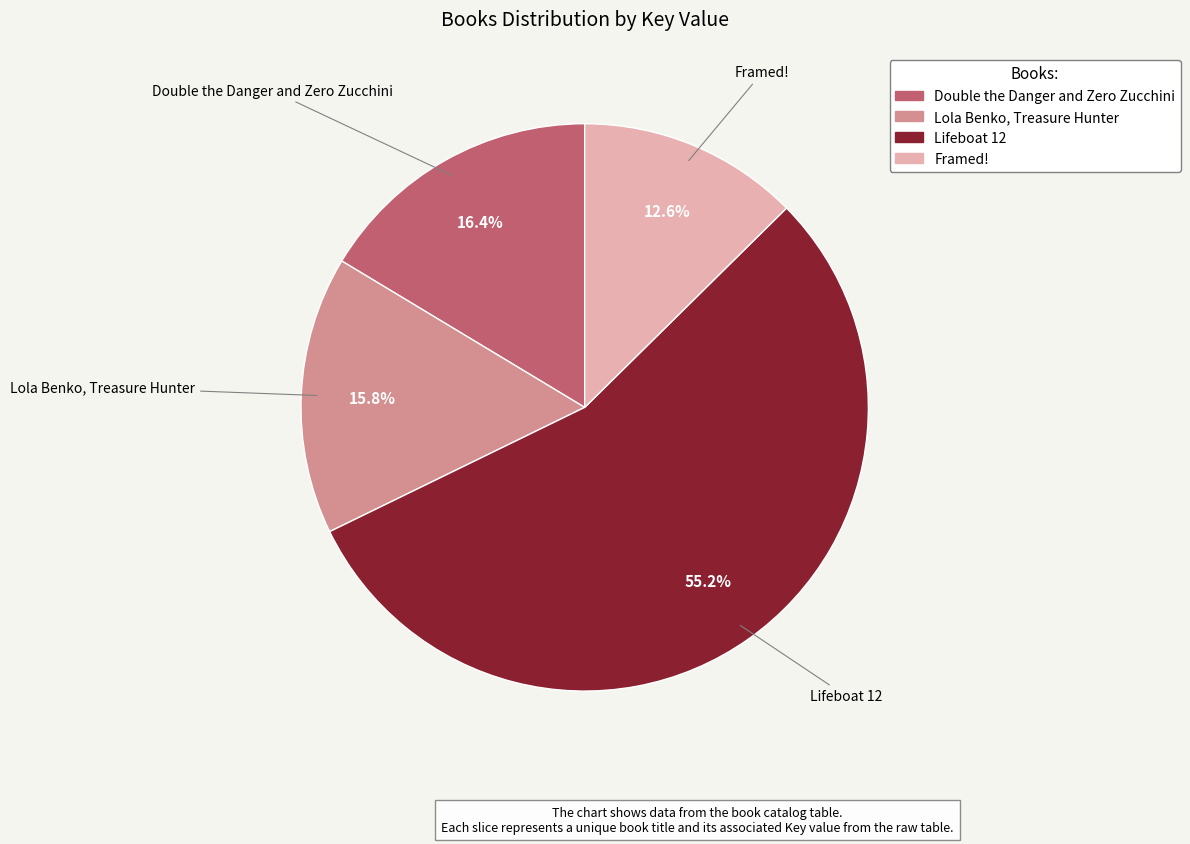

Between Framed! and Lifeboat 12, which is larger?

Lifeboat 12